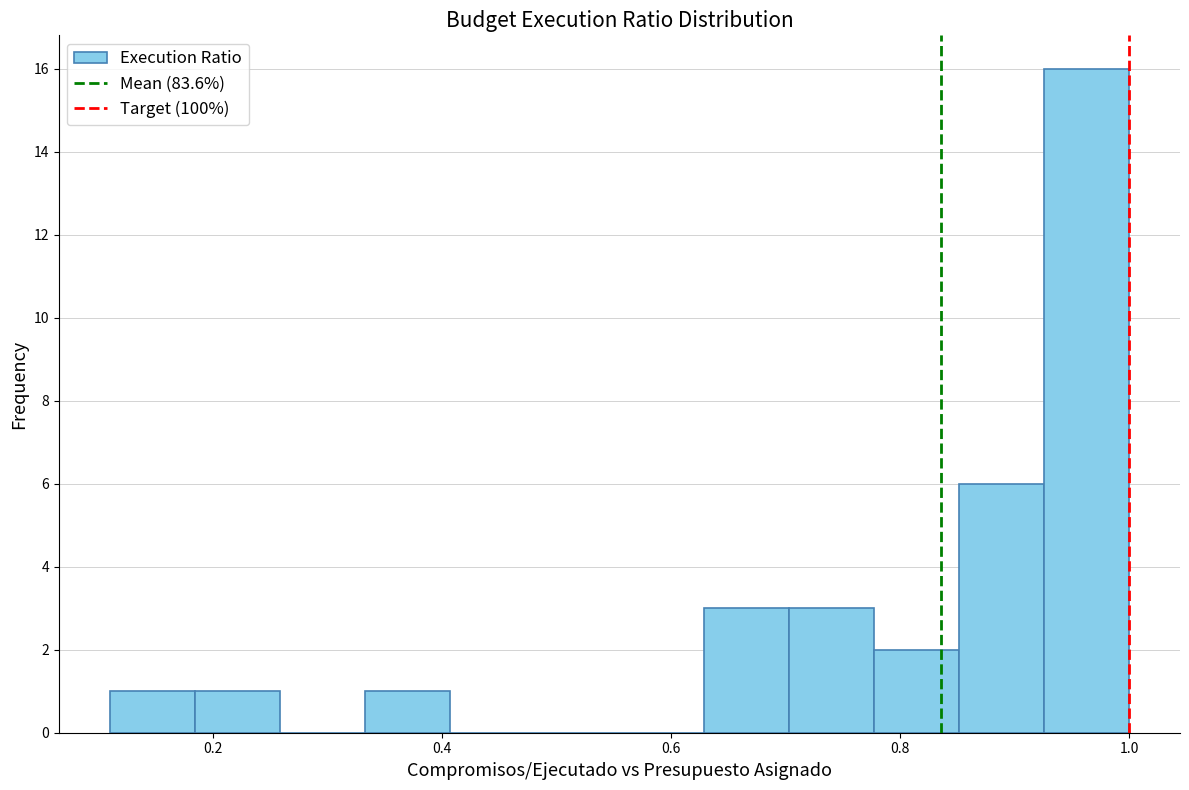

Around what value on the x-axis is the tallest bar? Give the approximate position of its centre, as read against the axis.

0.96